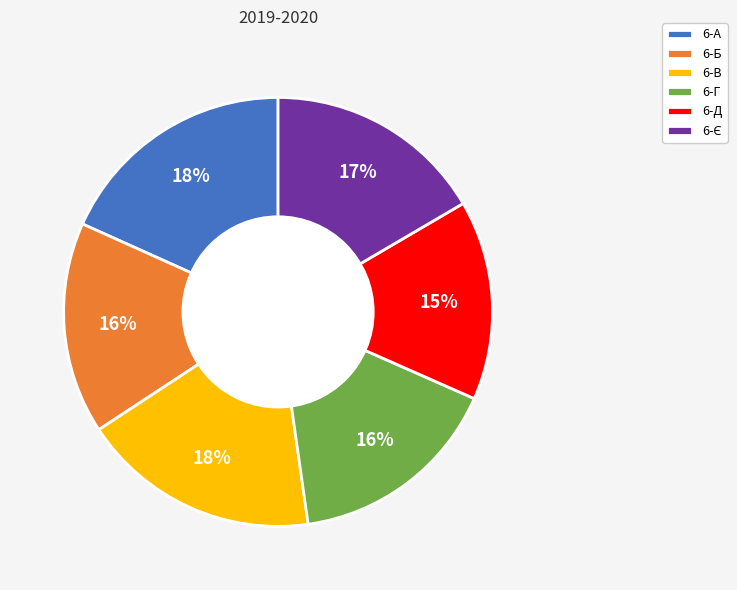

Combined, do 6-Д and 6-В account for over 50%?

No